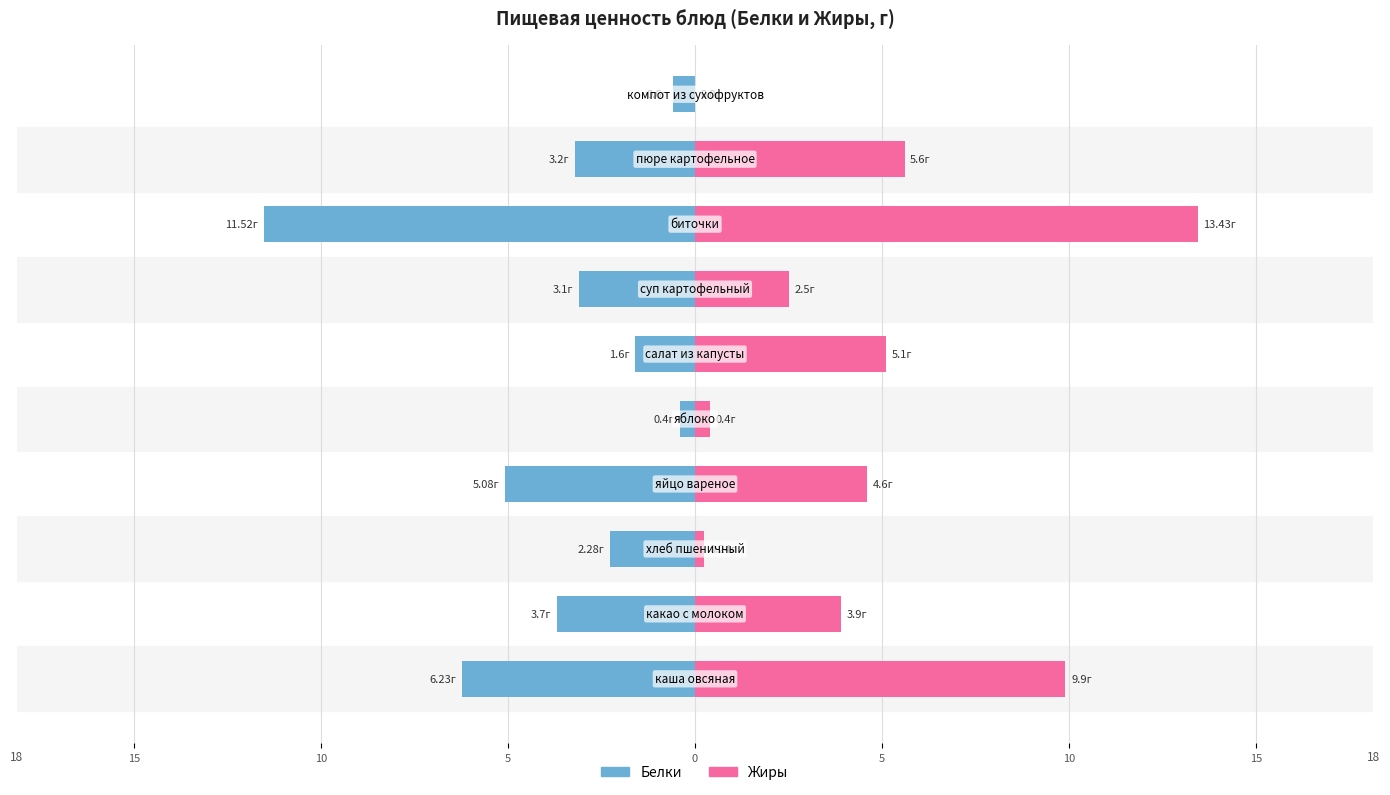

What is the average value of the Жиры series?

4.6